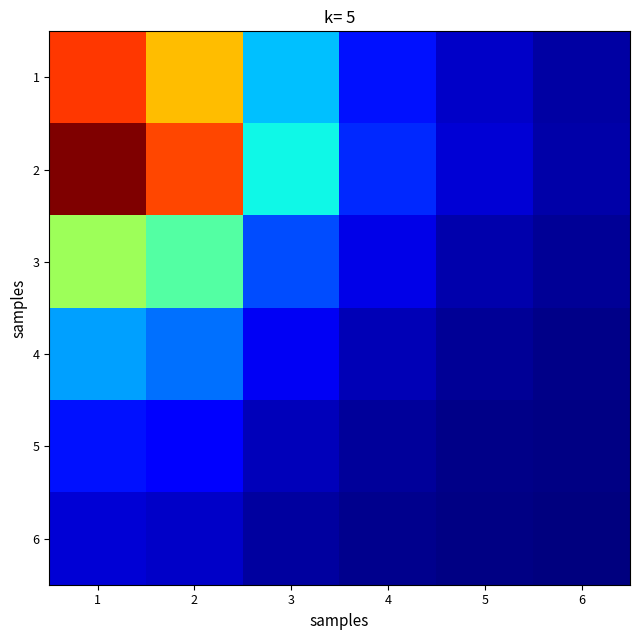

Reading right to left, what are all the values shown in this chart?

1: 6=0.0	5=0.1	4=0.1	3=0.3	2=0.7	1=0.8
2: 6=0.0	5=0.1	4=0.2	3=0.4	2=0.8	1=1.0
3: 6=0.0	5=0.0	4=0.1	3=0.2	2=0.5	1=0.5
4: 6=0.0	5=0.0	4=0.0	3=0.1	2=0.2	1=0.3
5: 6=0.0	5=0.0	4=0.0	3=0.1	2=0.1	1=0.1
6: 6=0.0	5=0.0	4=0.0	3=0.0	2=0.1	1=0.1